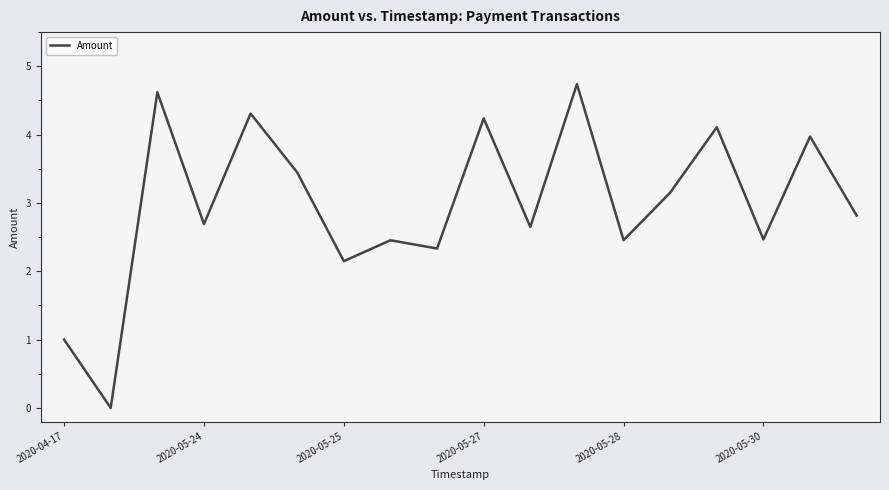

What is the greatest value displayed?

4.7